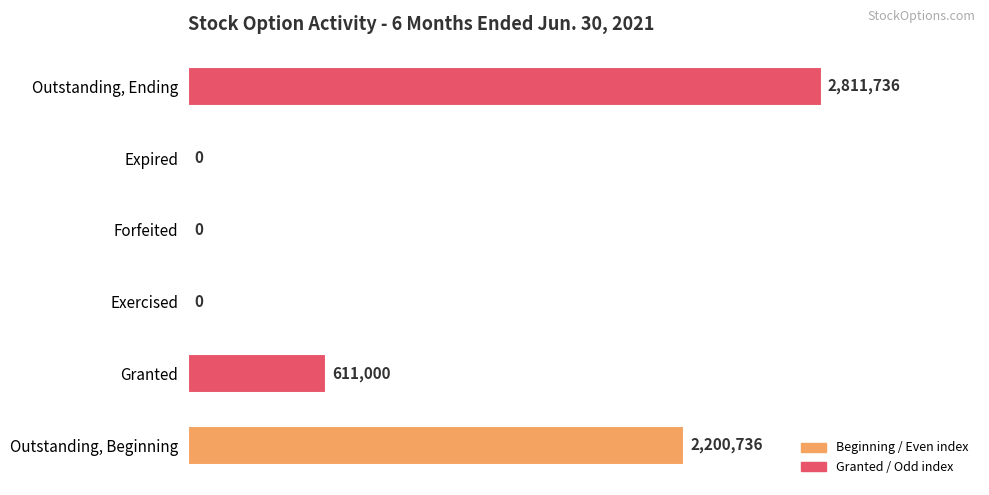

Which has a higher value, Outstanding, Beginning or Expired?

Outstanding, Beginning